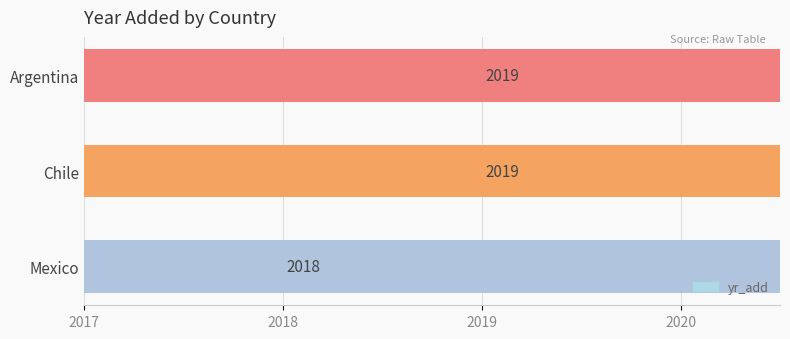

Reading right to left, list all the values displayed in this chart.

2018	2019	2019